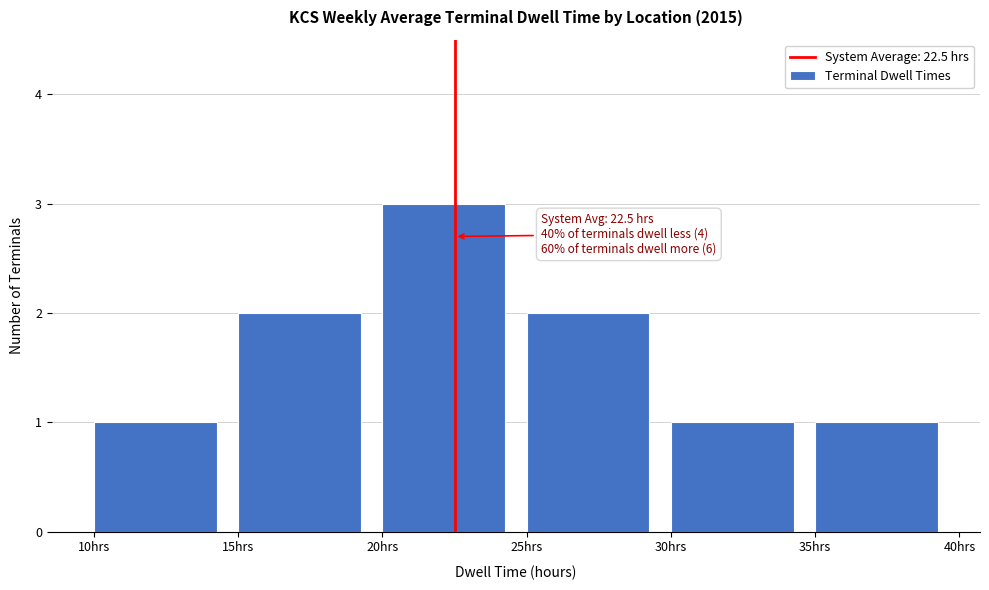

Over which range of the x-axis is the bar tallest?

20 to 25